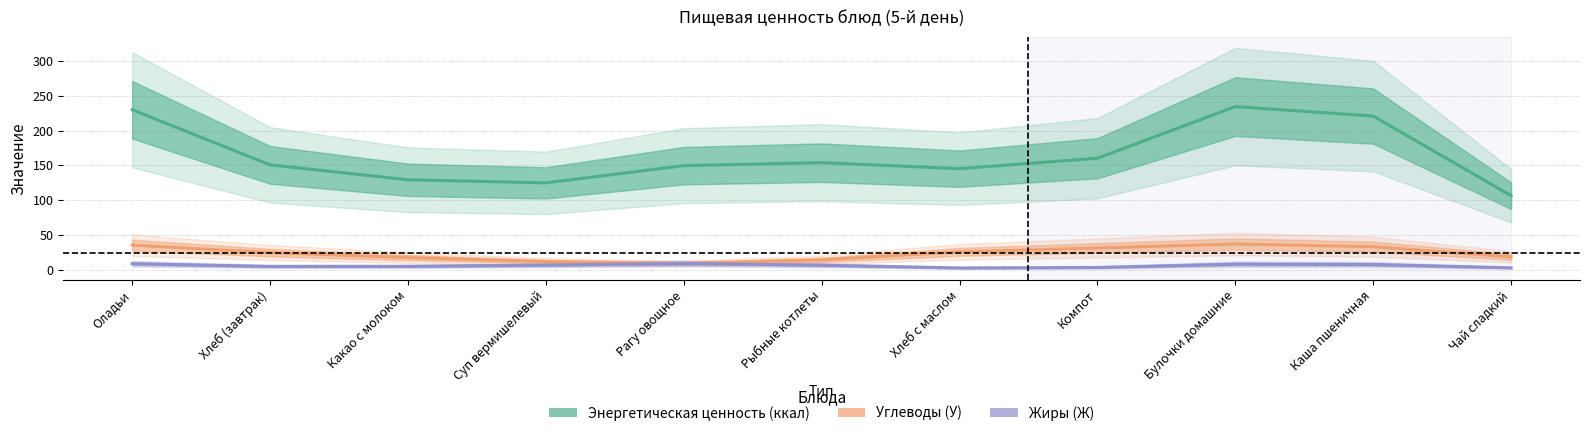

How many series are shown in this chart?

3